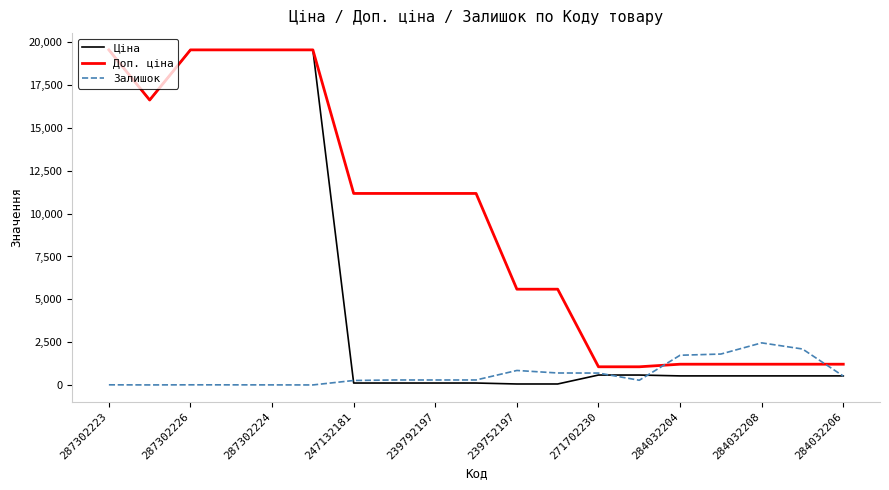

Which series has the largest total across all categories?

Доп. ціна